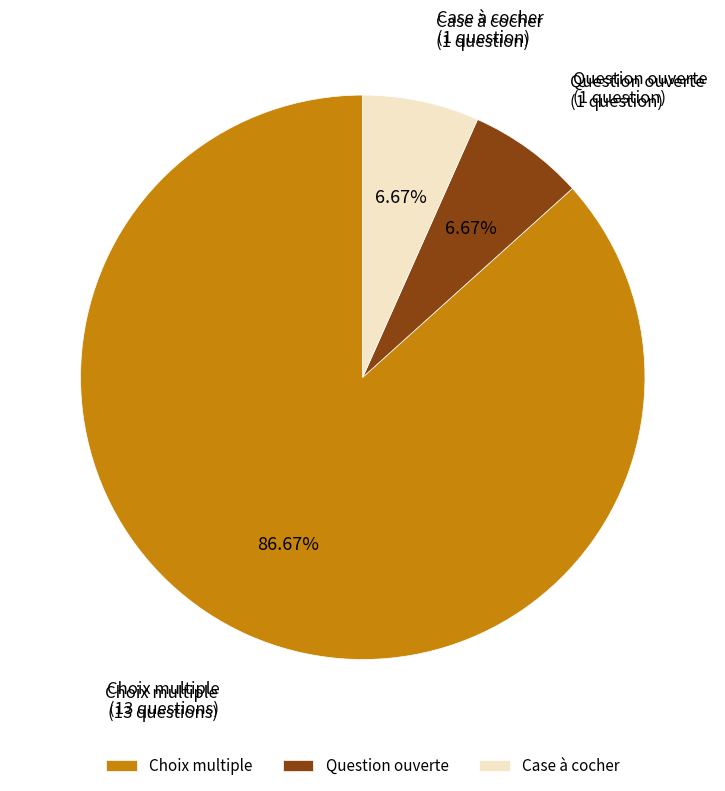

To the nearest percent, what portion does Question ouverte represent?

7%